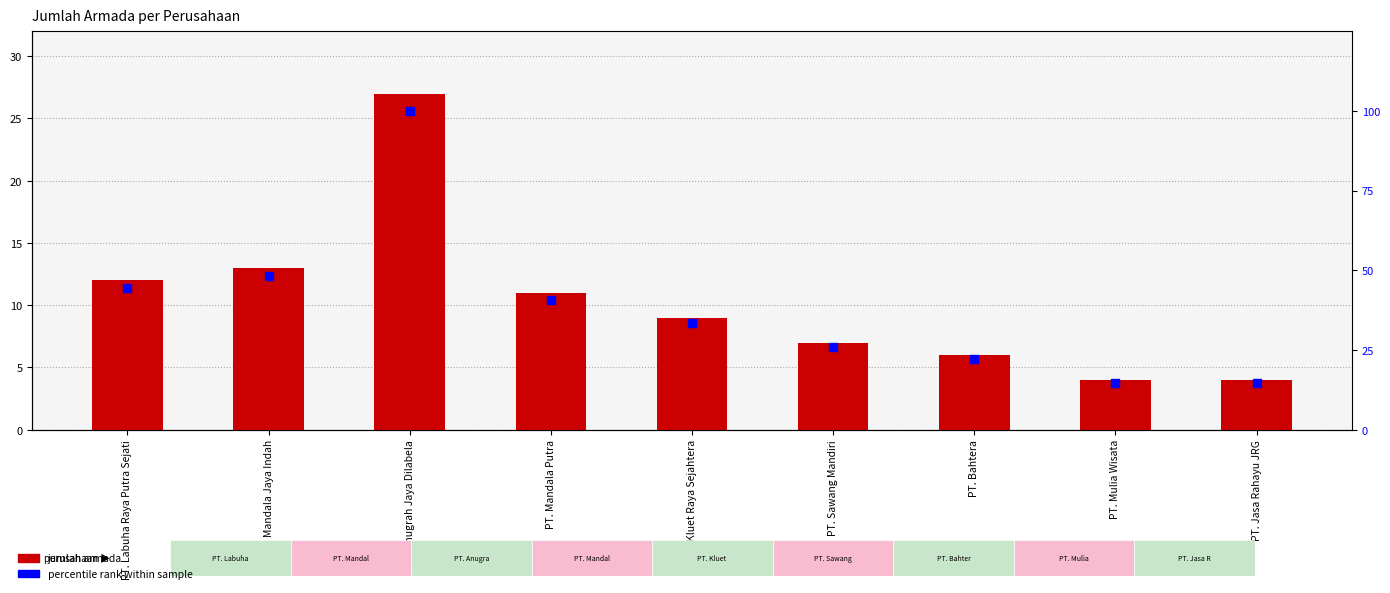

Which series contains the highest Y value?

percentile rank within sample